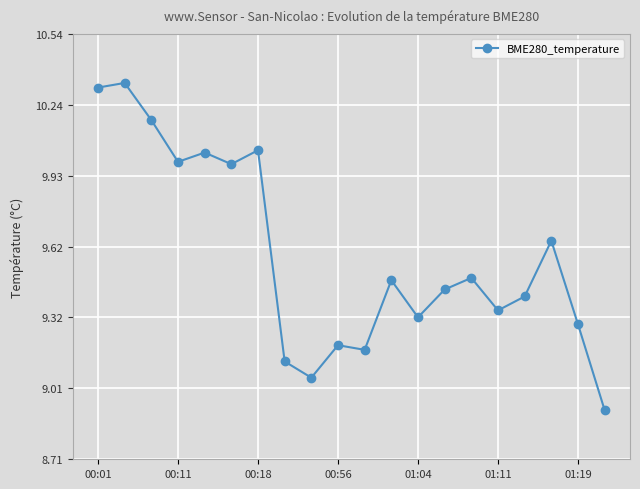

What is the difference between the maximum and minimum values?

1.4